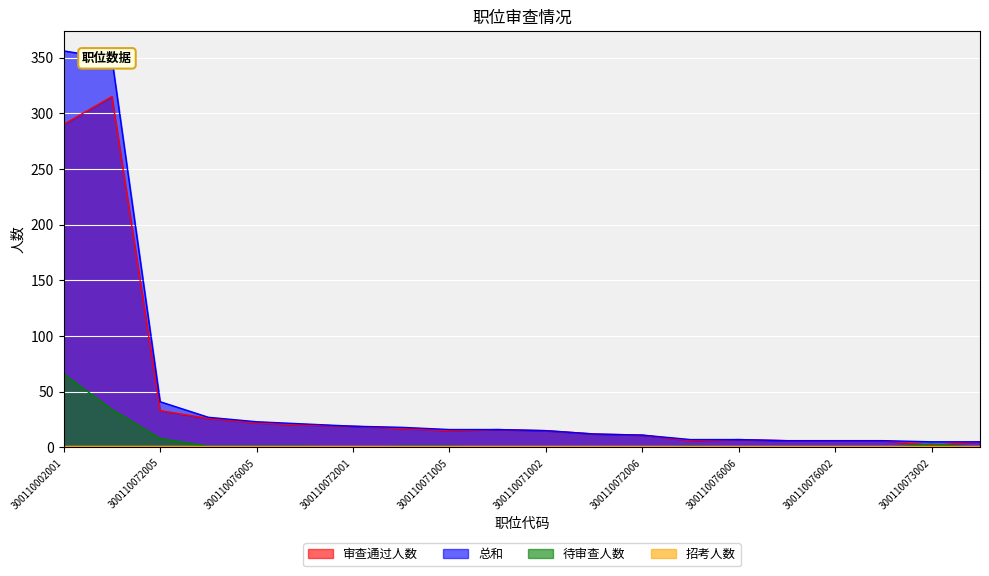

What is the maximum value for 待审查人数?

66